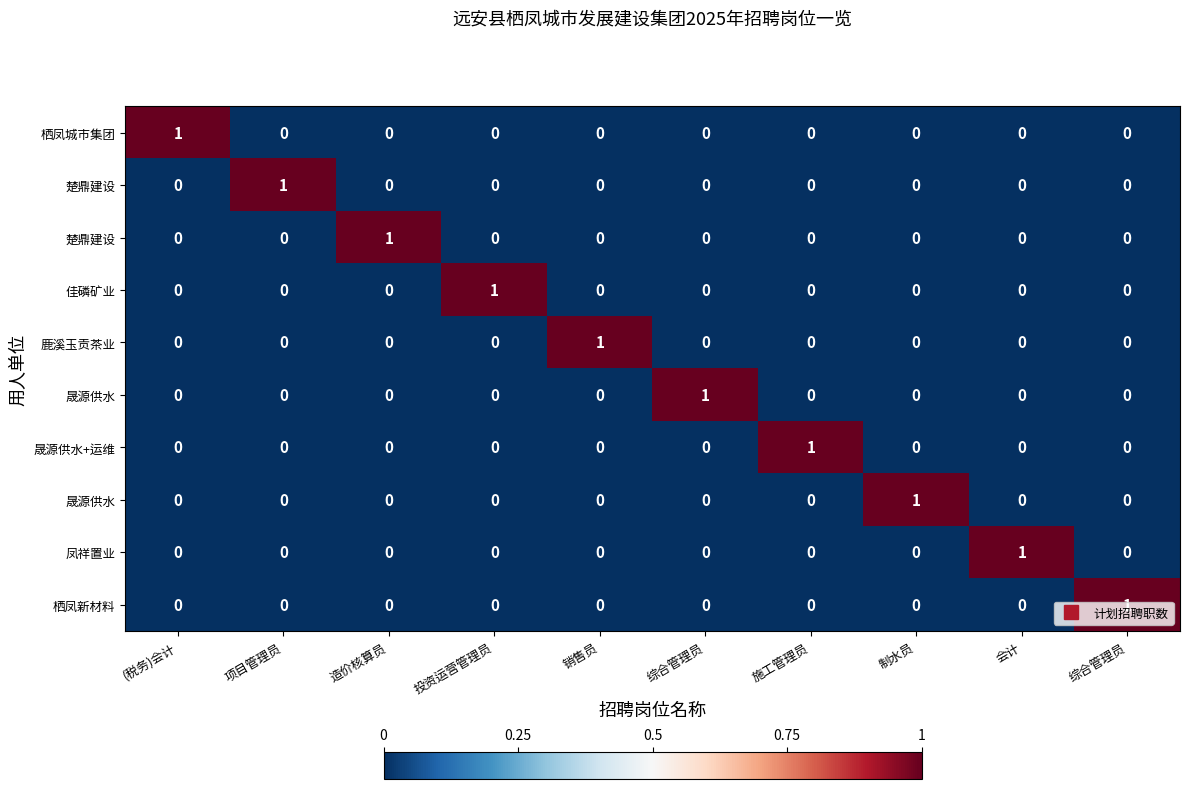

At which category is the sum across all series the highest?

(税务)会计